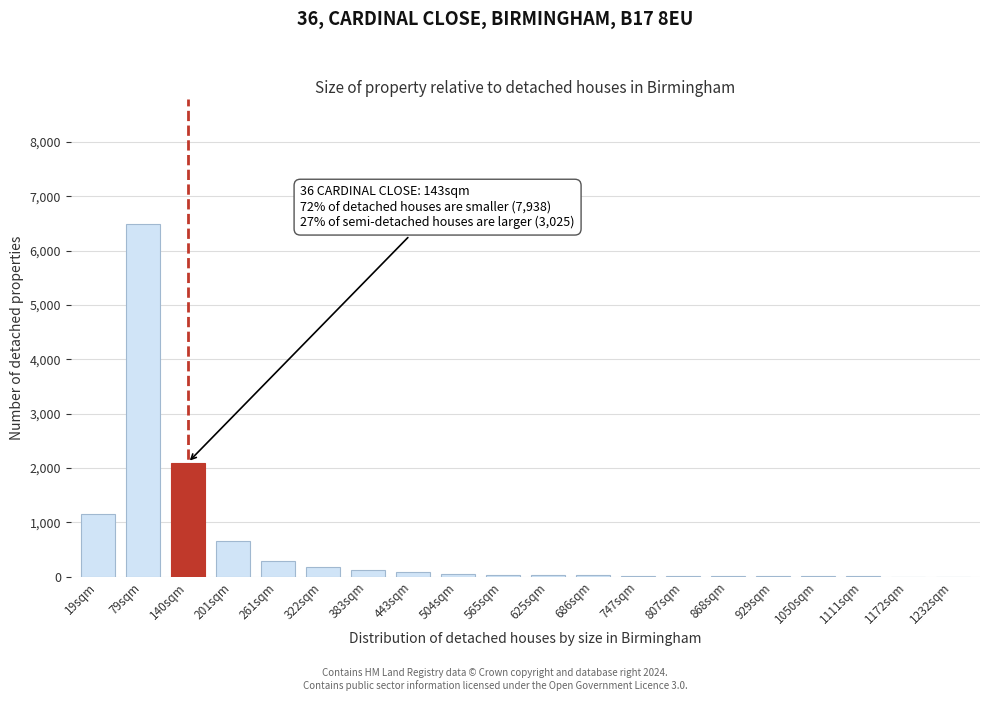

The chart shows a value of 3 at 1172sqm. True or false?

True